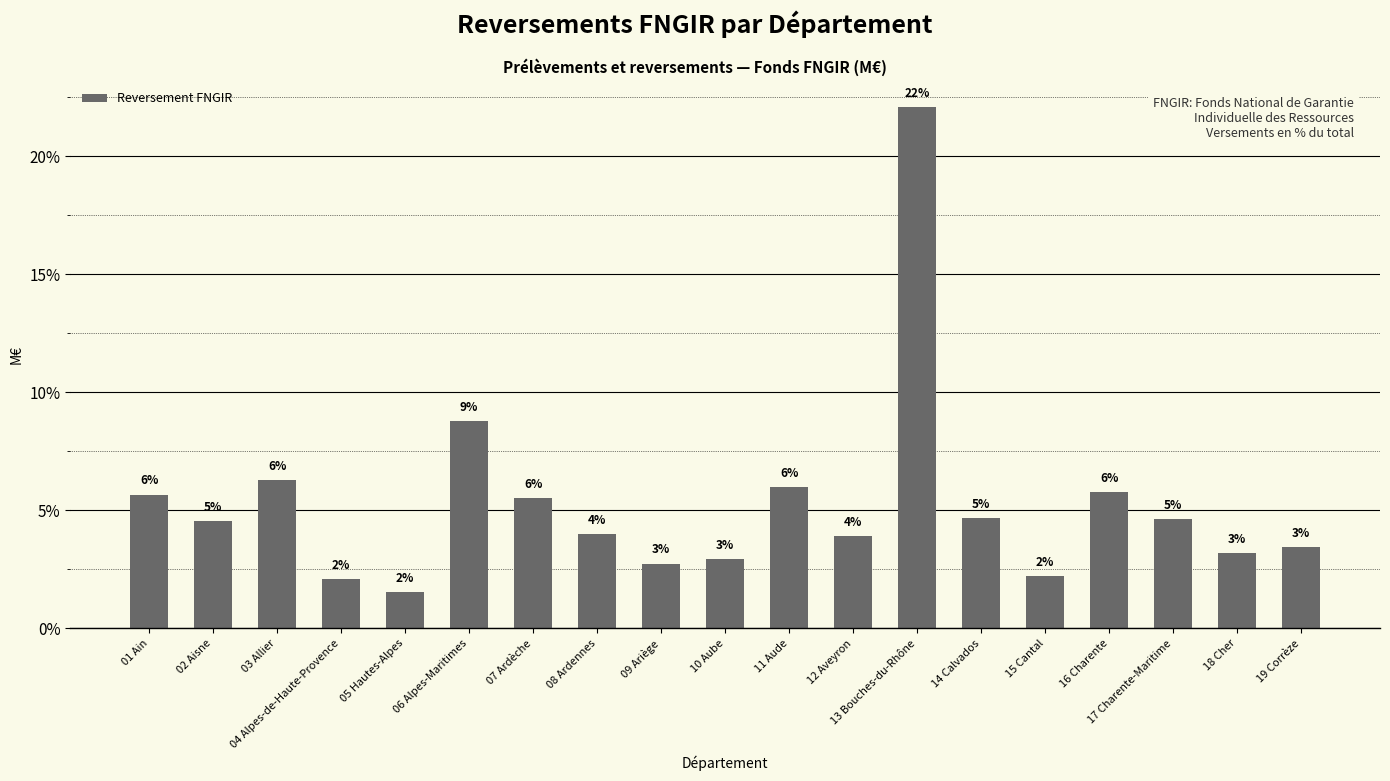

What is the greatest value displayed?

22.1